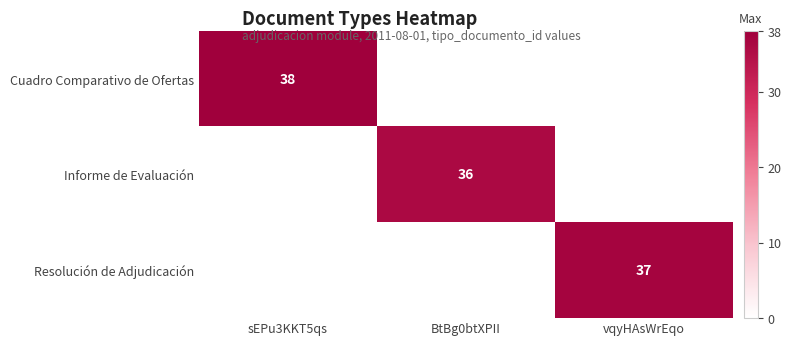

Is it true that Cuadro Comparativo de Ofertas equals 38 at sEPu3KKT5qs?

True